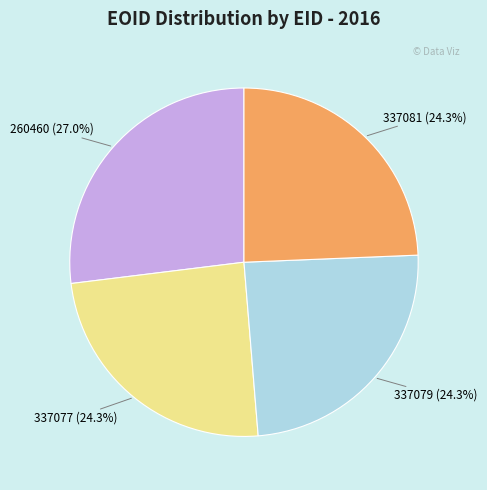

Does any single category account for the majority?

No